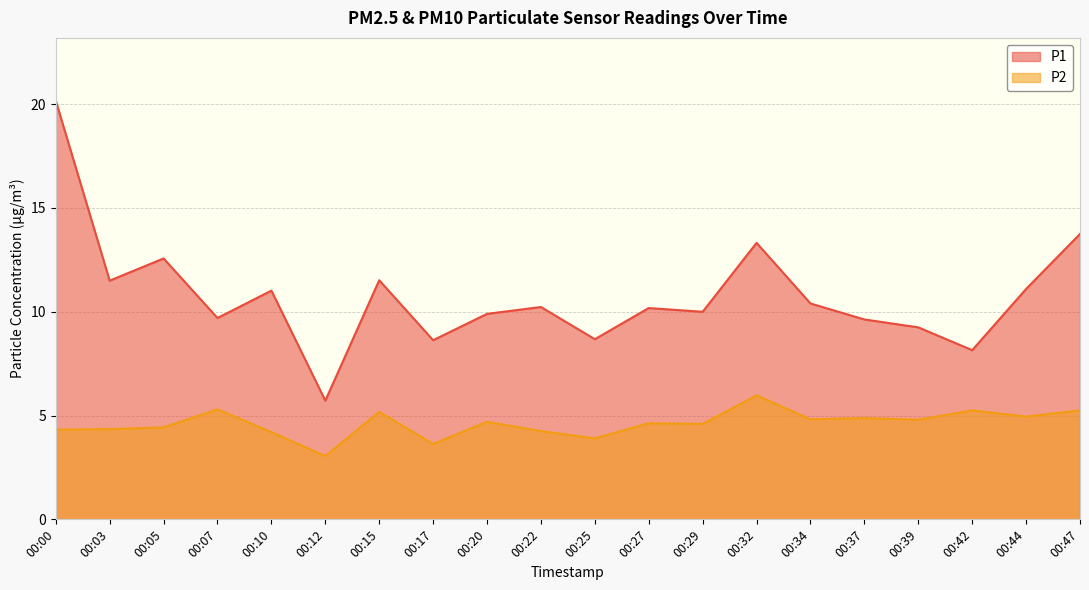

Between 00:29 and 00:17, which is larger?

00:29